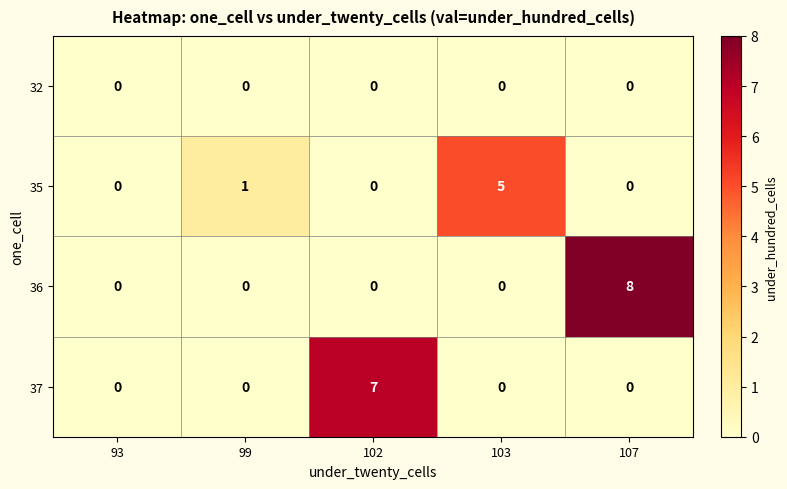

The value of 32 at 93 is 0. True or false?

True